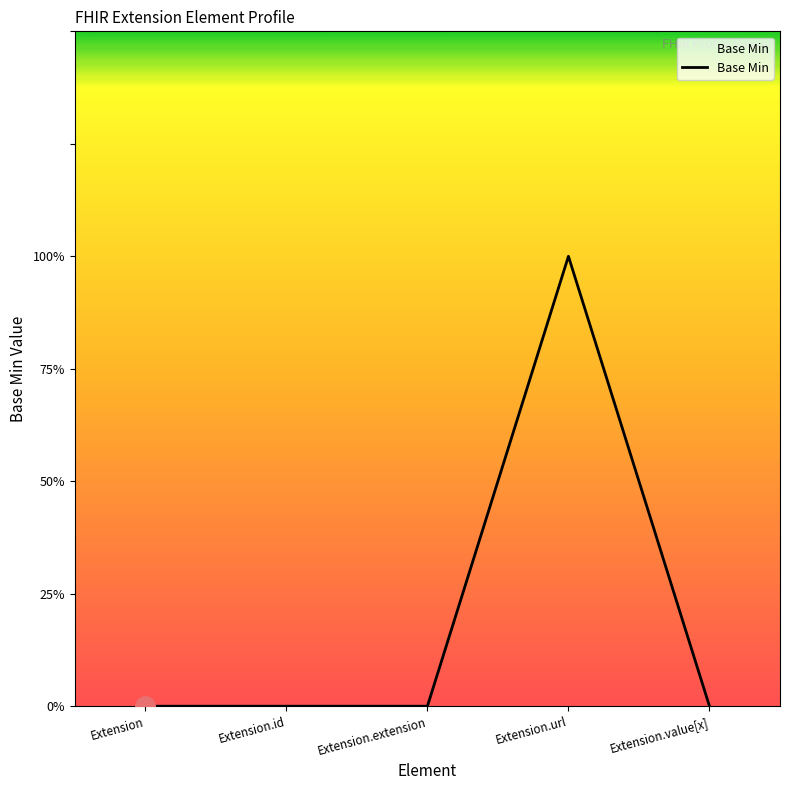

The value at Extension.value[x] is 0. True or false?

True